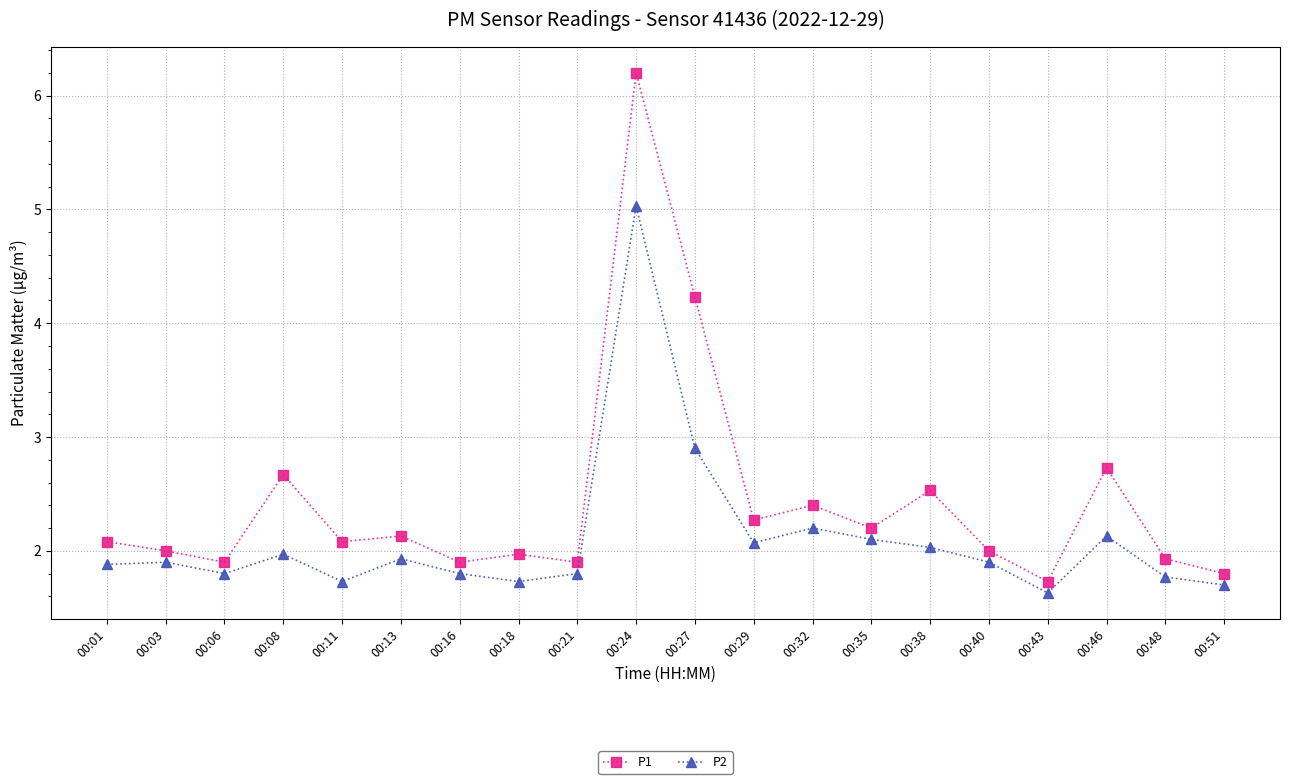

Reading left to right, what are all the values shown in this chart?

P1: 2.1	2.0	1.9	2.7	2.1	2.1	1.9	2.0	1.9	6.2	4.2	2.3	2.4	2.2	2.5	2.0	1.7	2.7	1.9	1.8
P2: 1.9	1.9	1.8	2.0	1.7	1.9	1.8	1.7	1.8	5.0	2.9	2.1	2.2	2.1	2.0	1.9	1.6	2.1	1.8	1.7